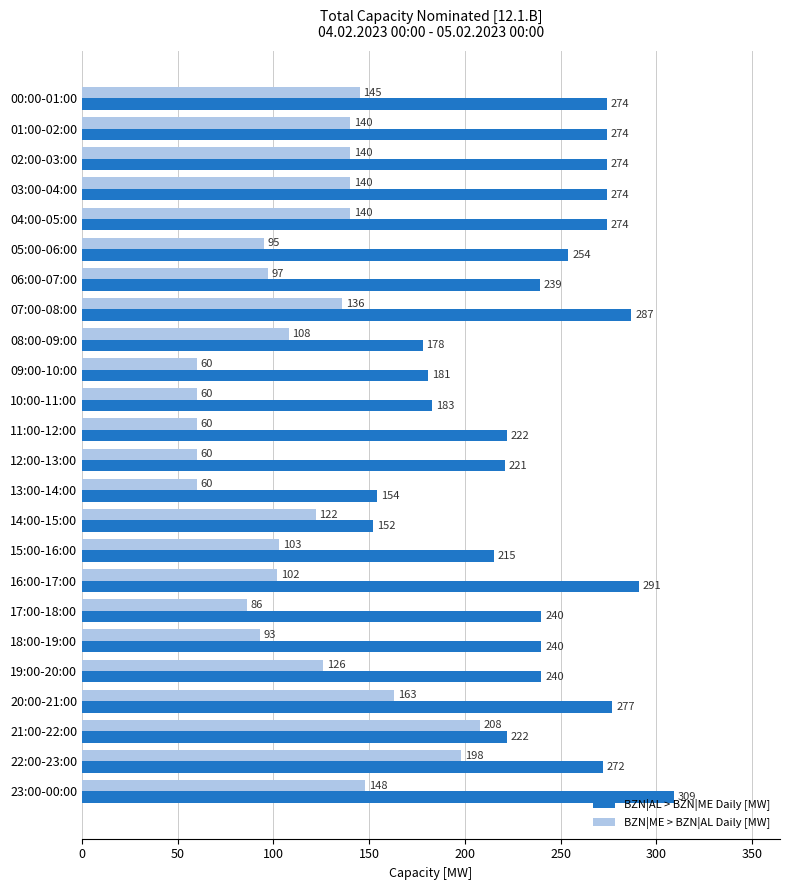

List the series in order of their peak value, lowest first.

BZN|ME > BZN|AL Daily [MW], BZN|AL > BZN|ME Daily [MW]